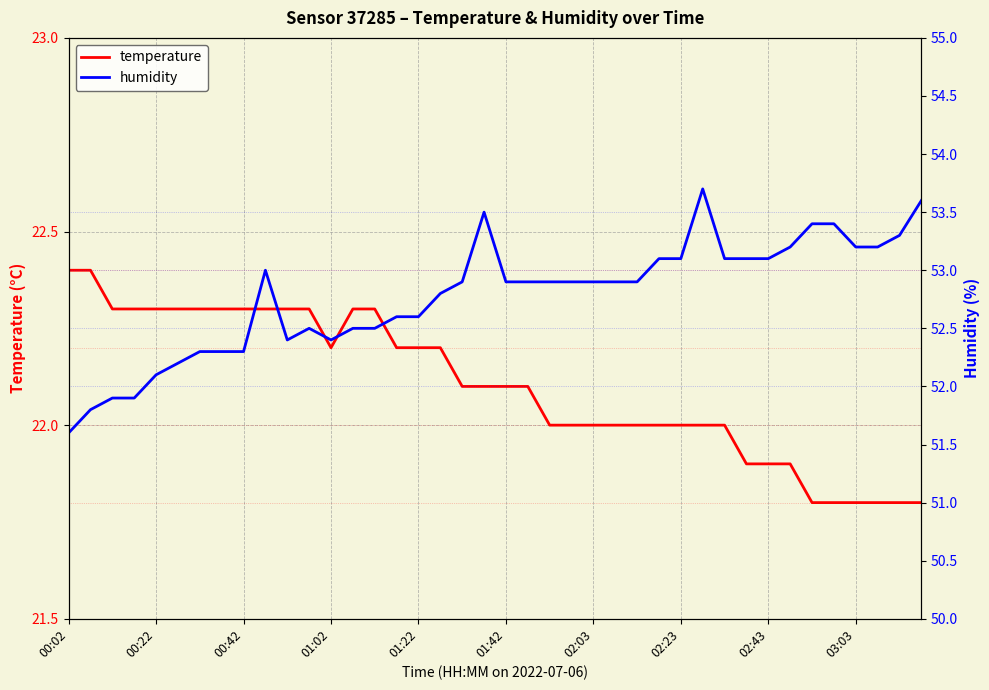

Reading right to left, extract all data points from this chart.

temperature: 21.8	21.8	21.8	21.8	21.8	21.8	21.9	21.9	21.9	22.0	22.0	22.0	22.0	22.0	22.0	22.0	22.0	22.0	22.1	22.1	22.1	22.1	22.2	22.2	22.2	22.3	22.3	22.2	22.3	22.3	22.3	22.3	22.3	22.3	22.3	22.3	22.3	22.3	22.4	22.4
humidity: 53.6	53.3	53.2	53.2	53.4	53.4	53.2	53.1	53.1	53.1	53.7	53.1	53.1	52.9	52.9	52.9	52.9	52.9	52.9	52.9	53.5	52.9	52.8	52.6	52.6	52.5	52.5	52.4	52.5	52.4	53.0	52.3	52.3	52.3	52.2	52.1	51.9	51.9	51.8	51.6